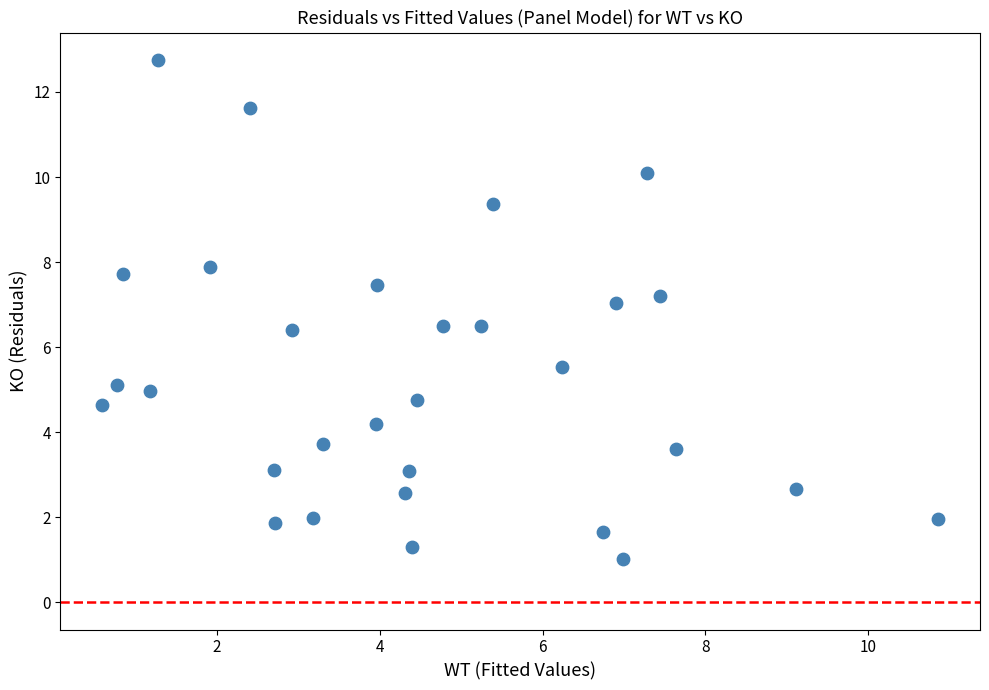

What is the range of Y values (max minus min)?

11.7